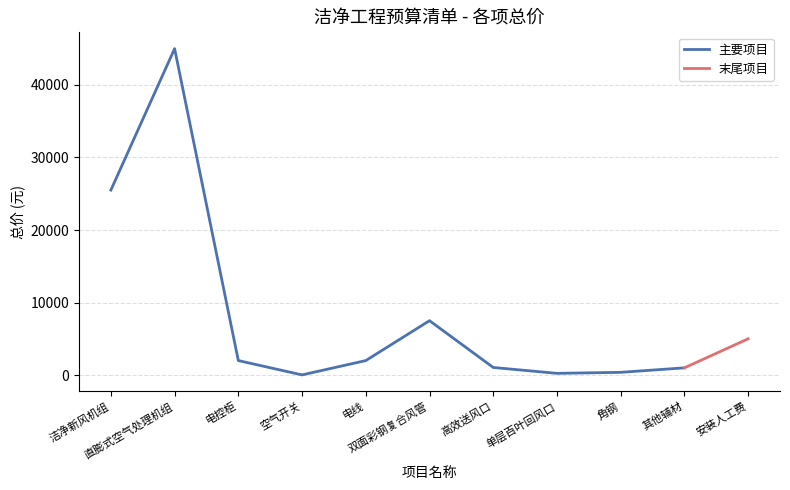

Reading left to right, extract all data points from this chart.

25500	45000	2000	26	2000	7500	1050	240	380	1000	5000